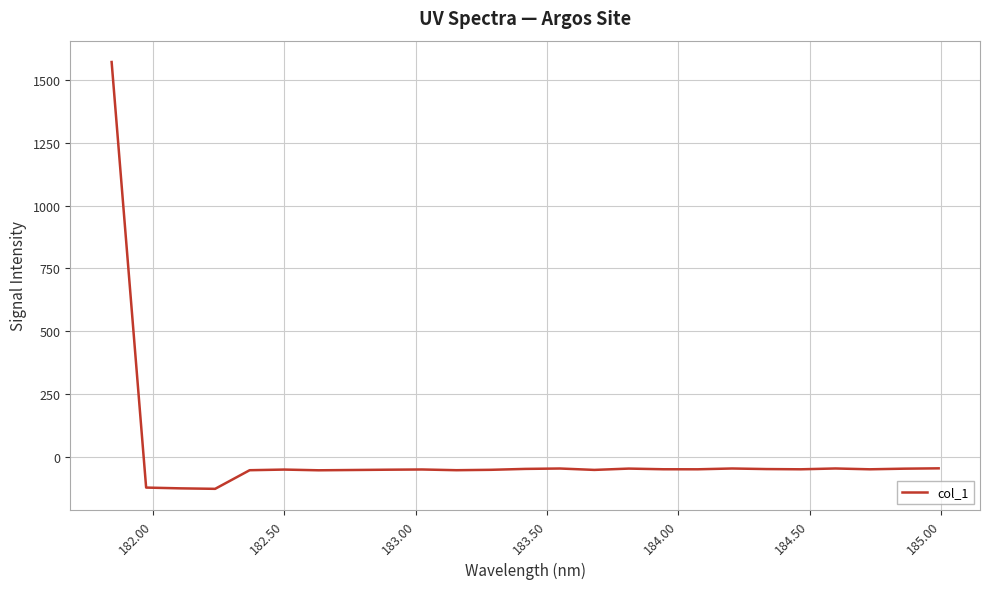

What is the minimum value shown in the chart?

-128.6